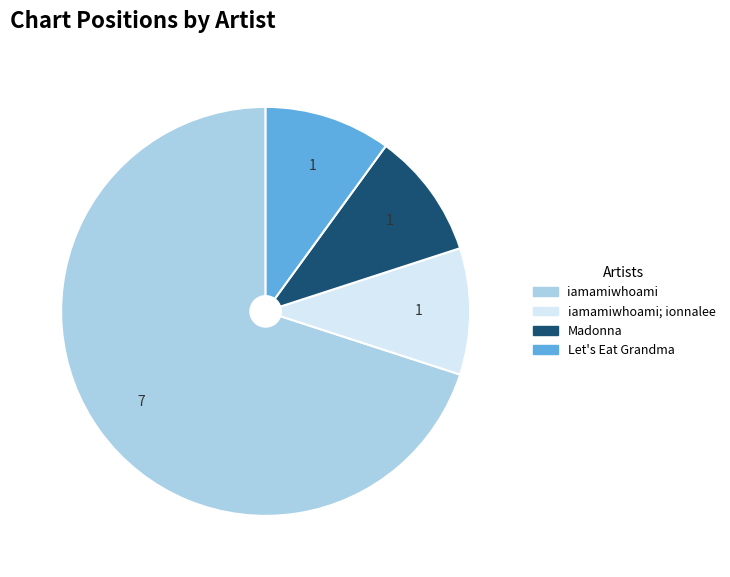

Is there a majority slice in this chart?

Yes